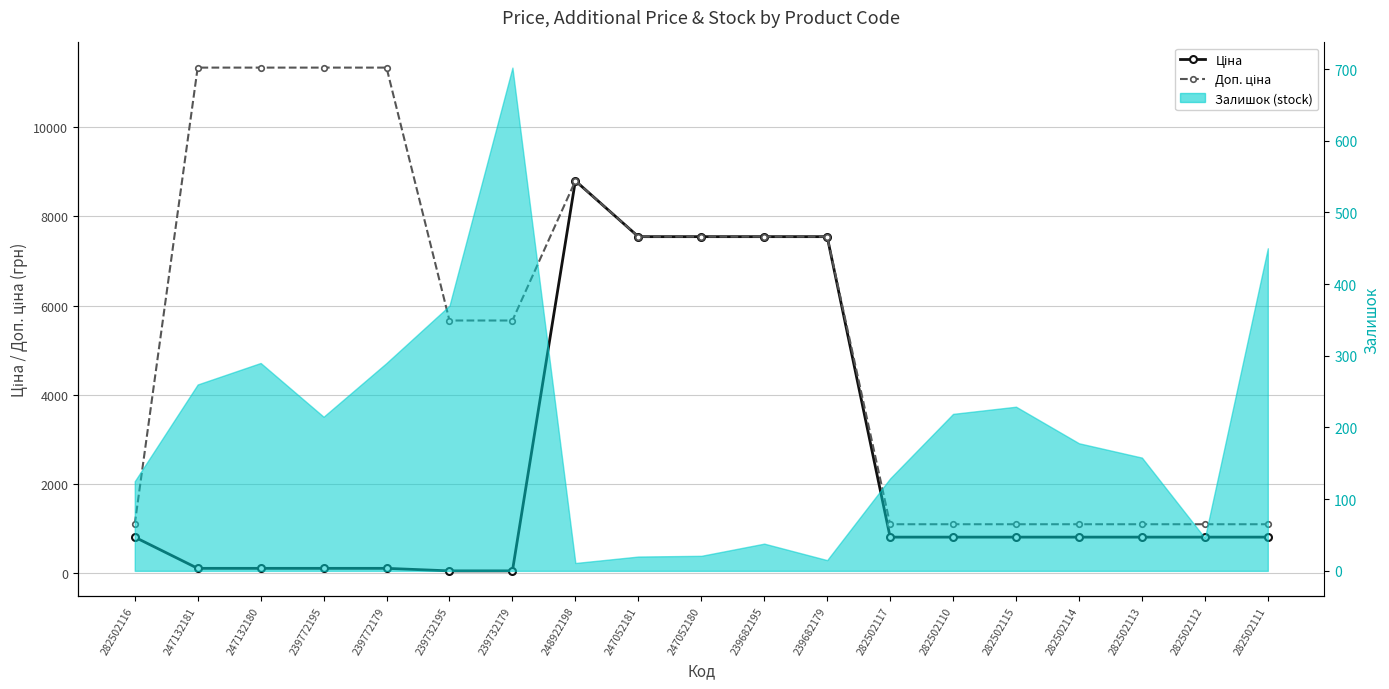

At which category does Ціна reach its first local peak?

248922198